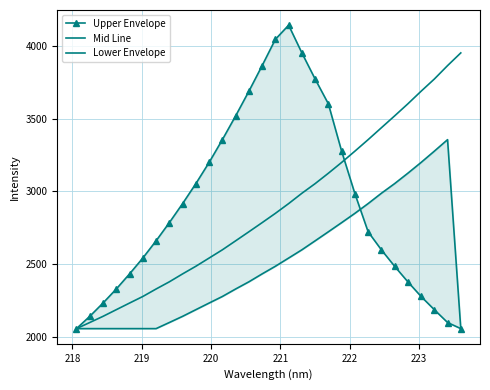

What is the lowest value of the Upper Envelope series?

2054.6